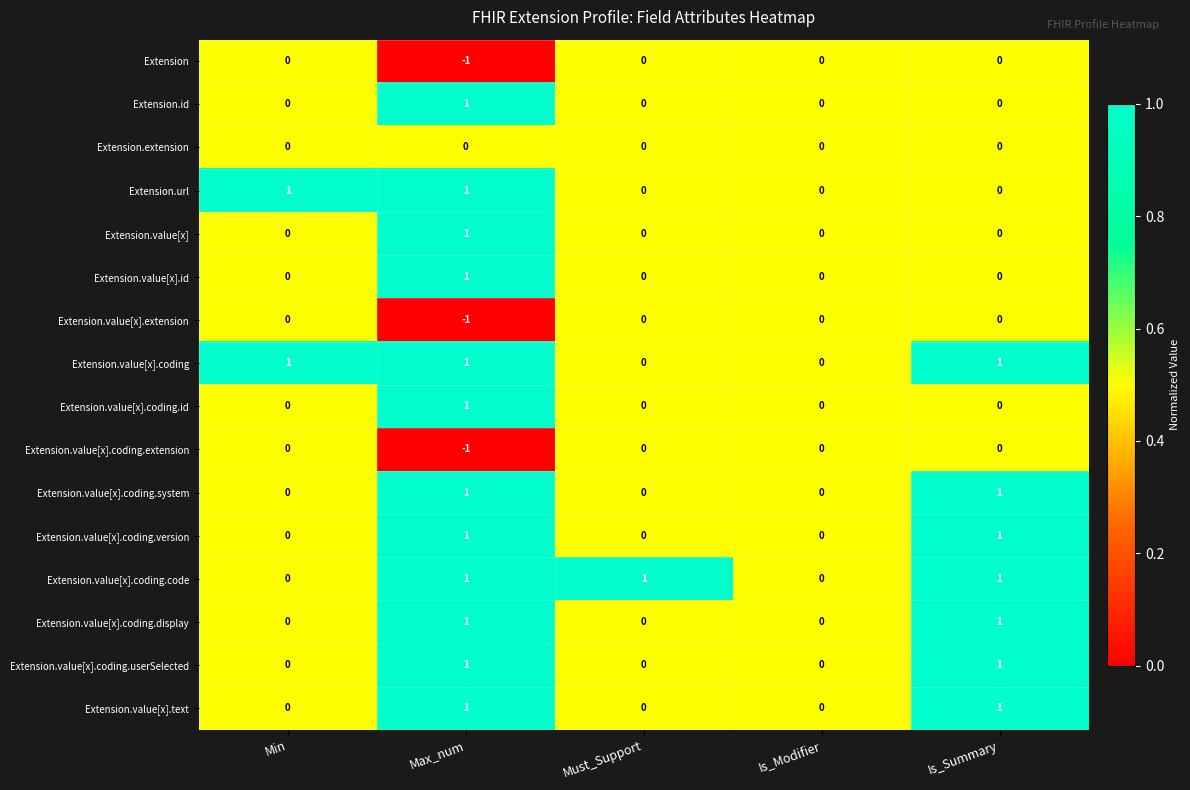

At which category does the chart reach its minimum across all series?

Max_num